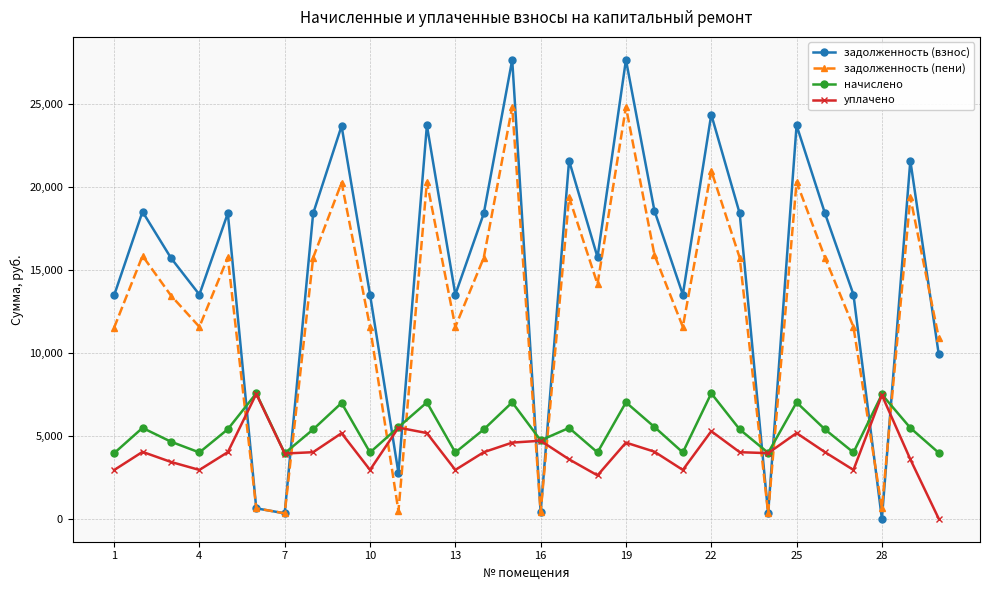

What is the value of the уплачено point at the 10th from the left?

2943.9